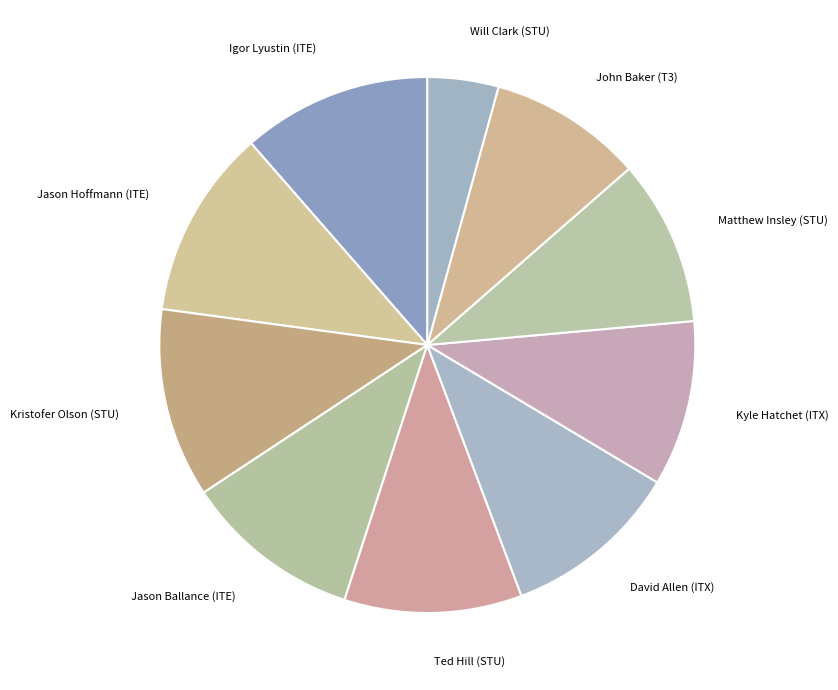

True or false: Jason Hoffmann (ITE) accounts for 11% of the total.

True